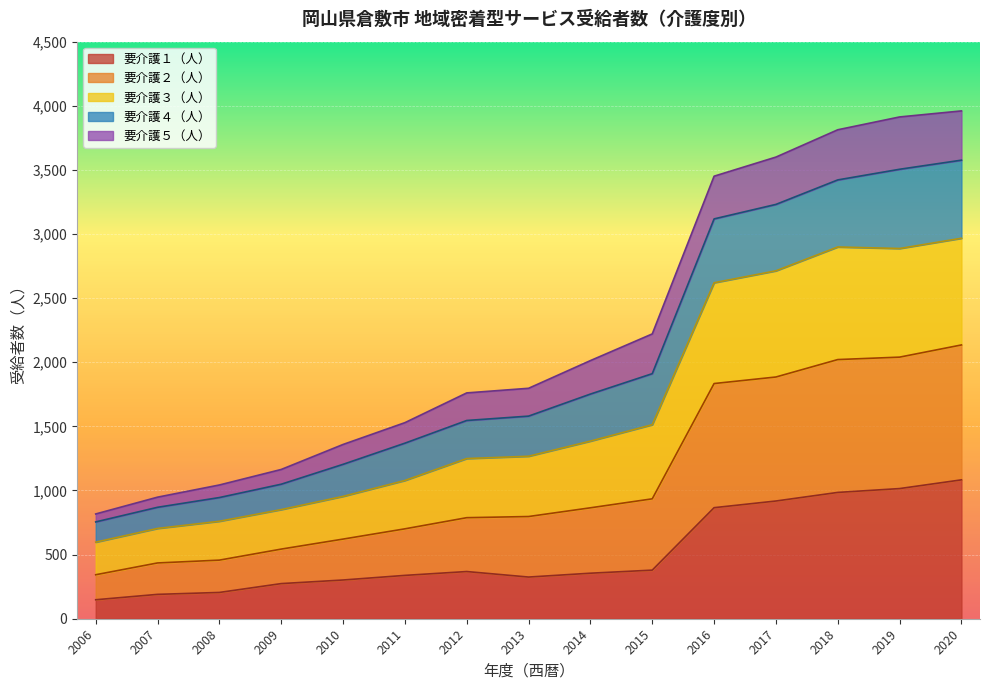

What is the total value across all series at 2011?

1529